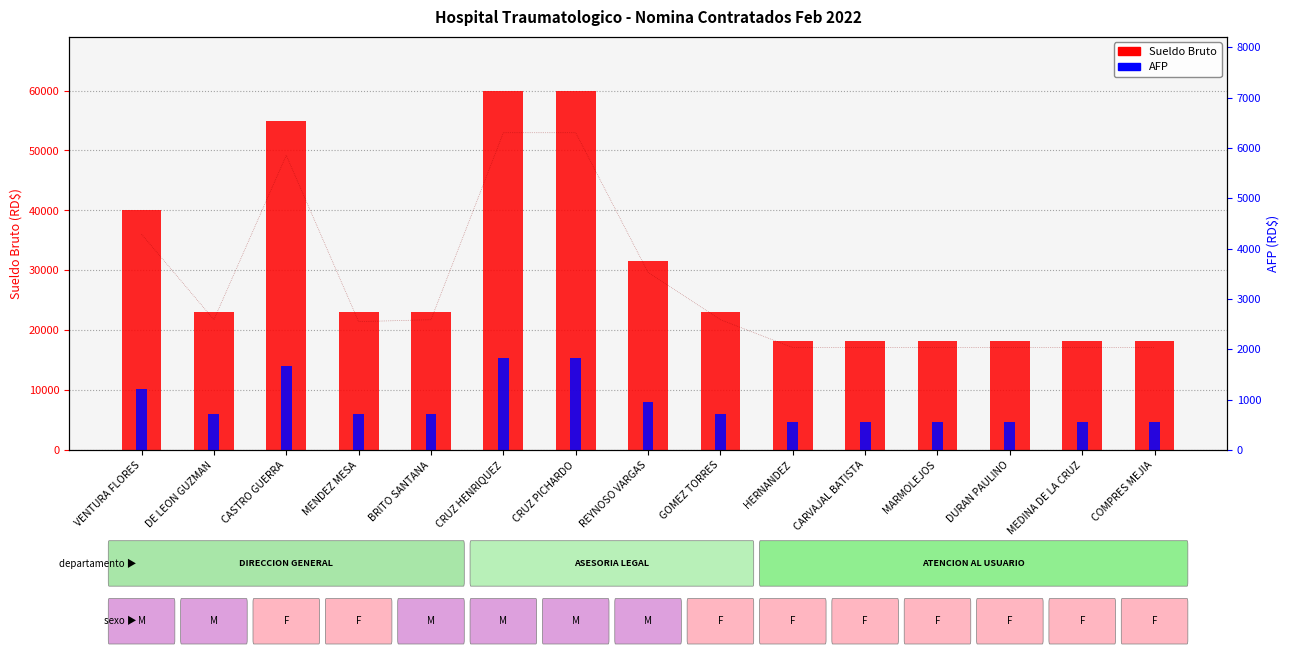

At which category is the sum across all series the highest?

CRUZ HENRIQUEZ